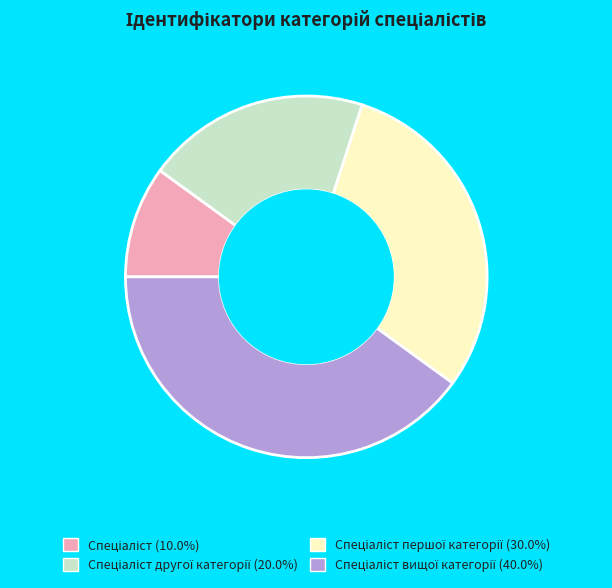

Does any single category account for the majority?

No